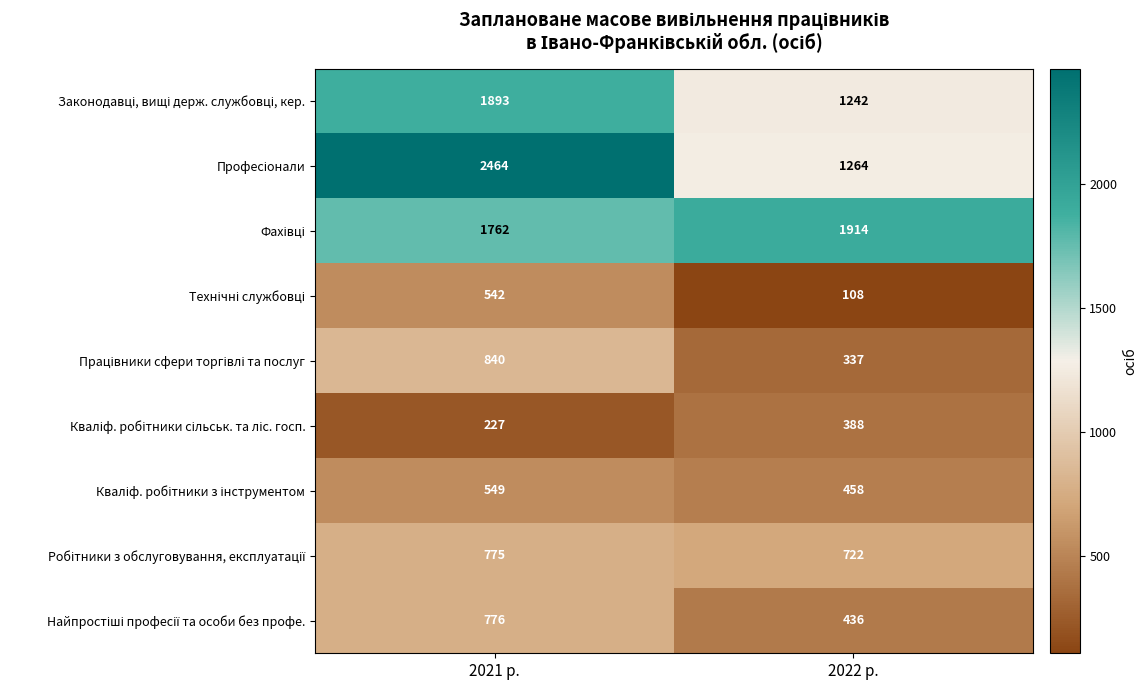

What is the spread (max minus min) of values at 2021 р.?

2237